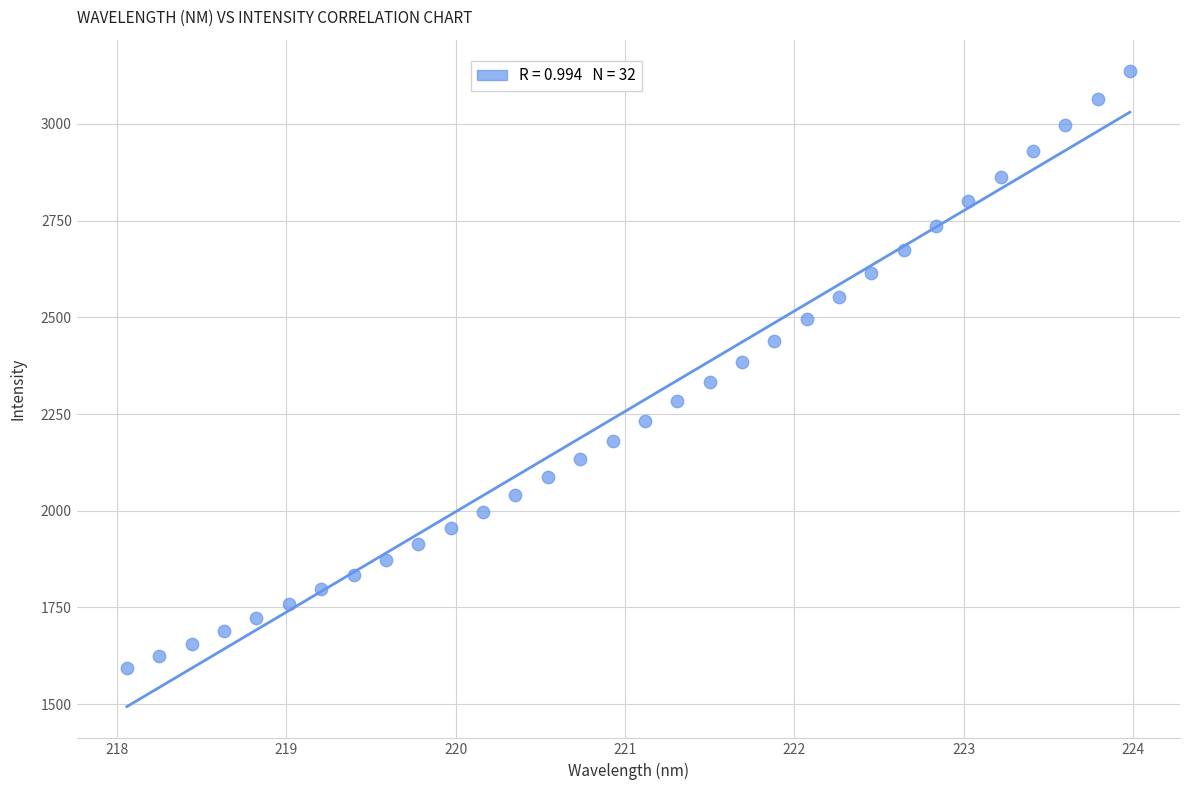

What is the range of X values (max minus min)?

5.9